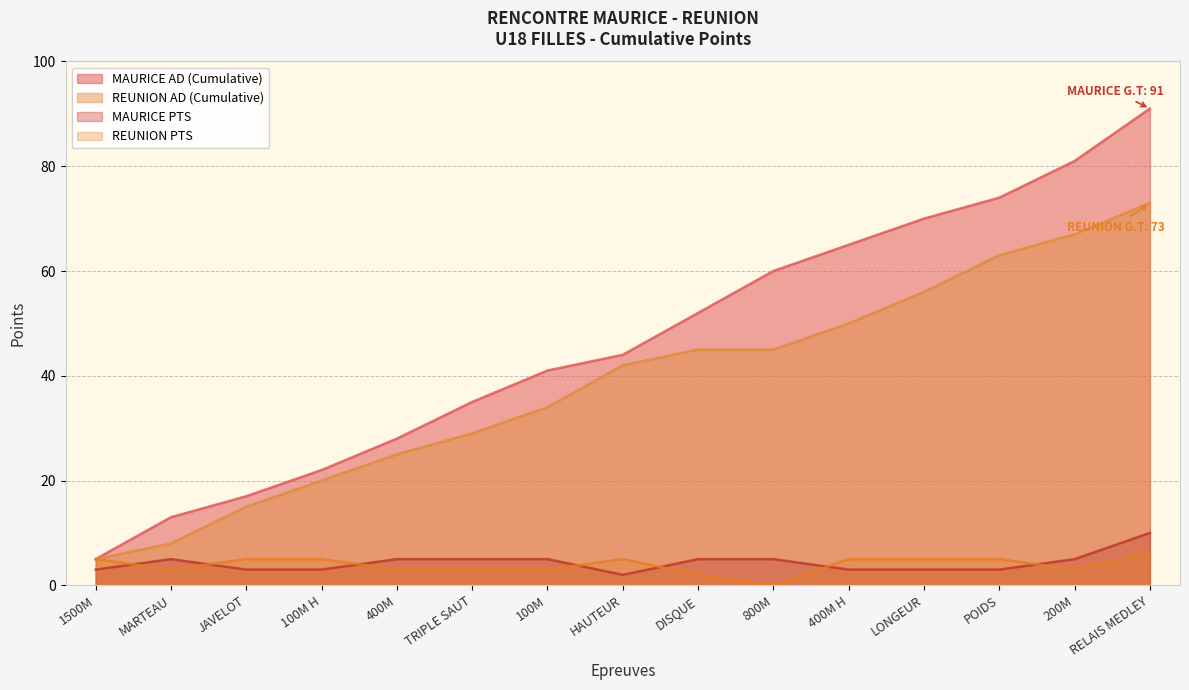

Reading right to left, transcribe all the data shown in this chart.

MAURICE AD (Cumulative): 91	81	74	70	65	60	52	44	41	35	28	22	17	13	5
REUNION AD (Cumulative): 73	67	63	56	50	45	45	42	34	29	25	20	15	8	5
MAURICE PTS: 10	5	3	3	3	5	5	2	5	5	5	3	3	5	3
REUNION PTS: 6	3	5	5	5	0	2	5	3	3	3	5	5	3	5